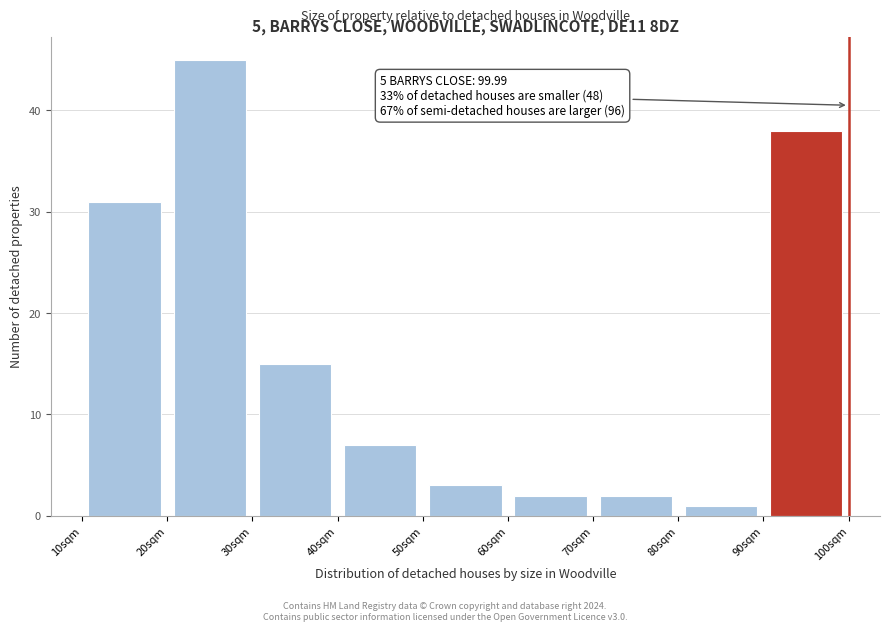

Over which range of the x-axis is the bar tallest?

20 to 30